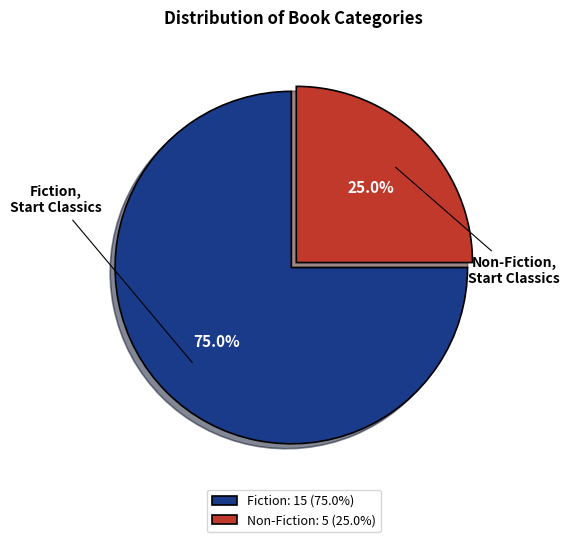

How much of the chart is everything except Fiction, Start Classics?

25.0%